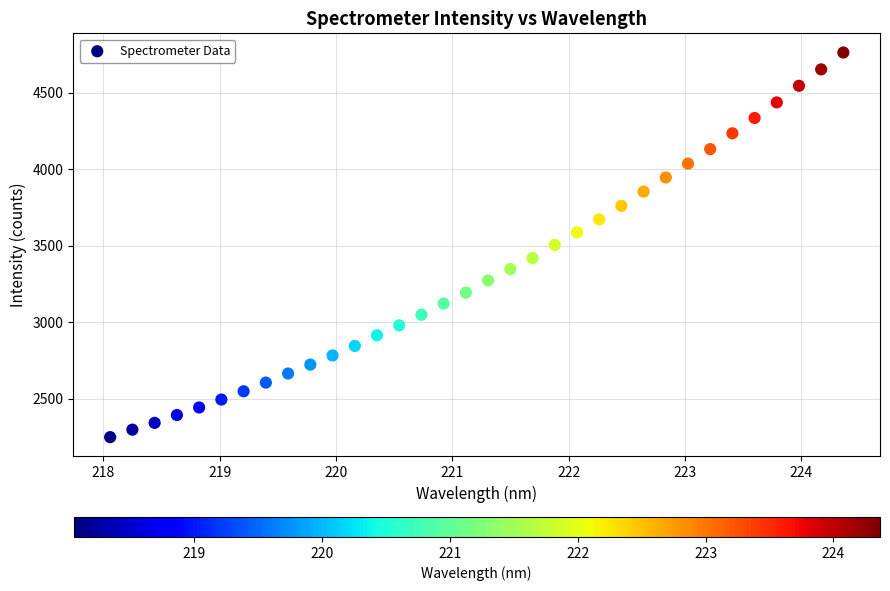

What is the range of X values (max minus min)?

6.3